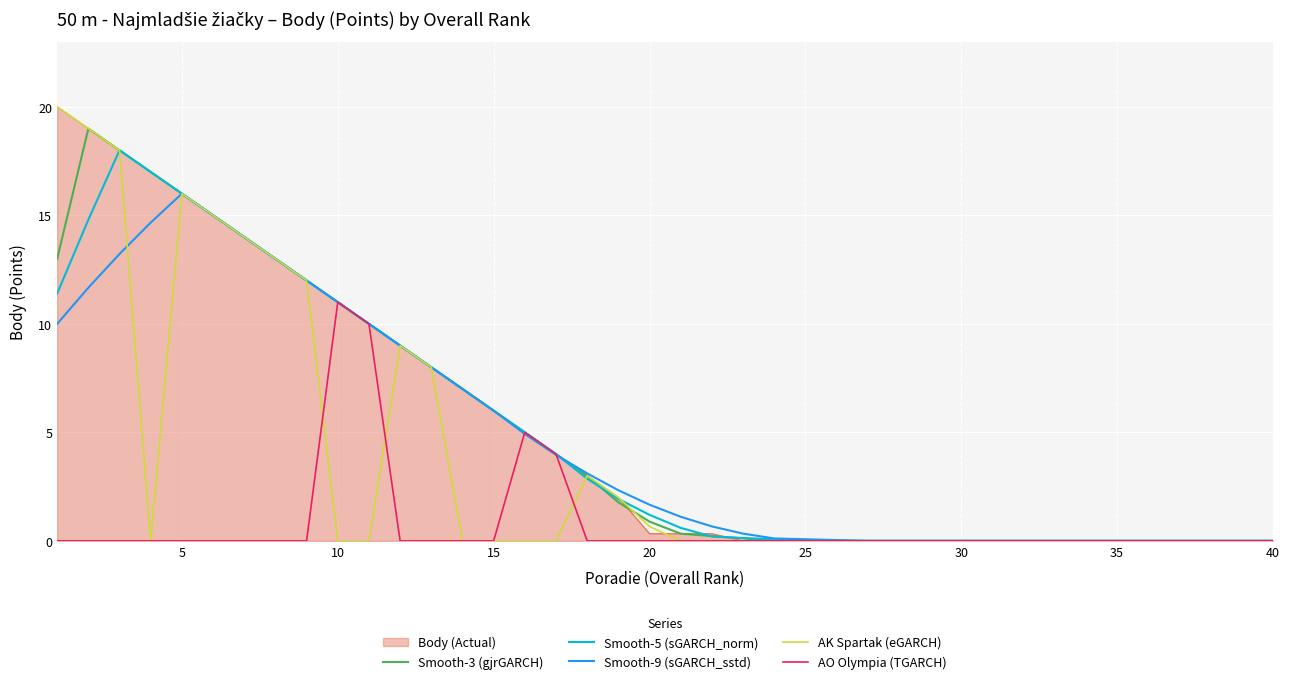

What is the maximum value for AK Spartak (eGARCH)?

20.0